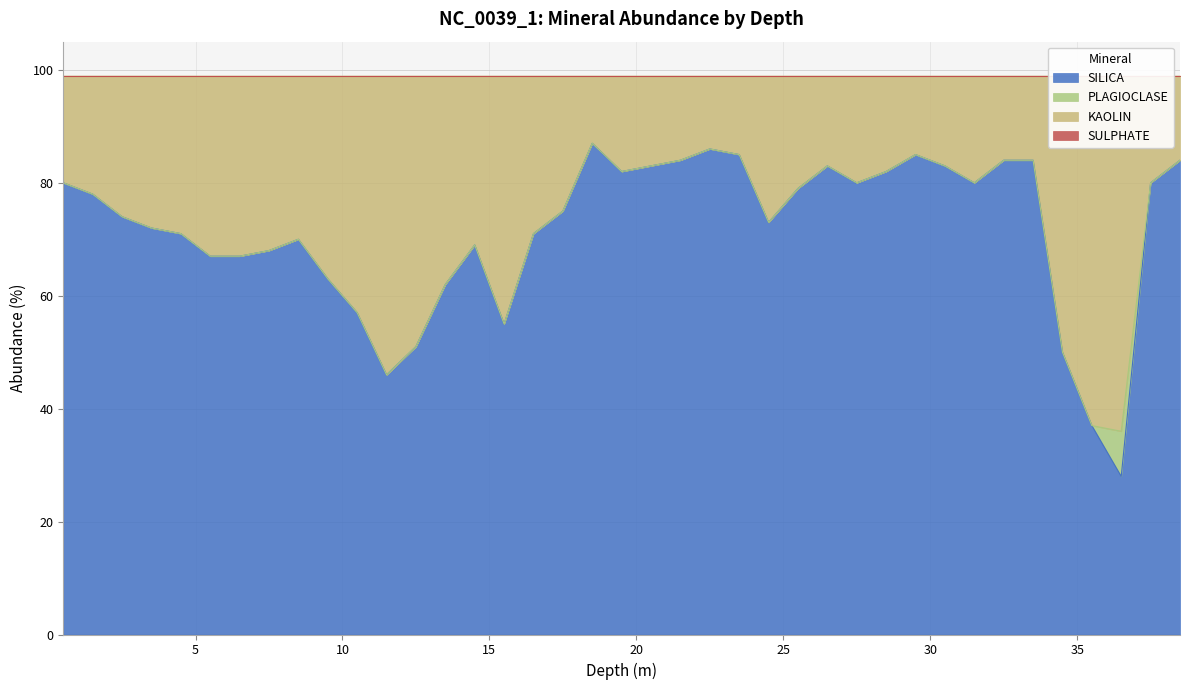

What is the difference between the SILICA values at 10.5 and 34.5?

7